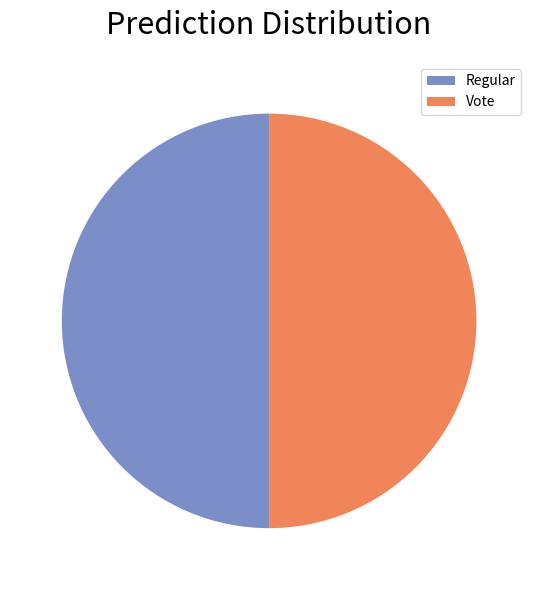

Is it true that Vote is 41% of the pie?

False